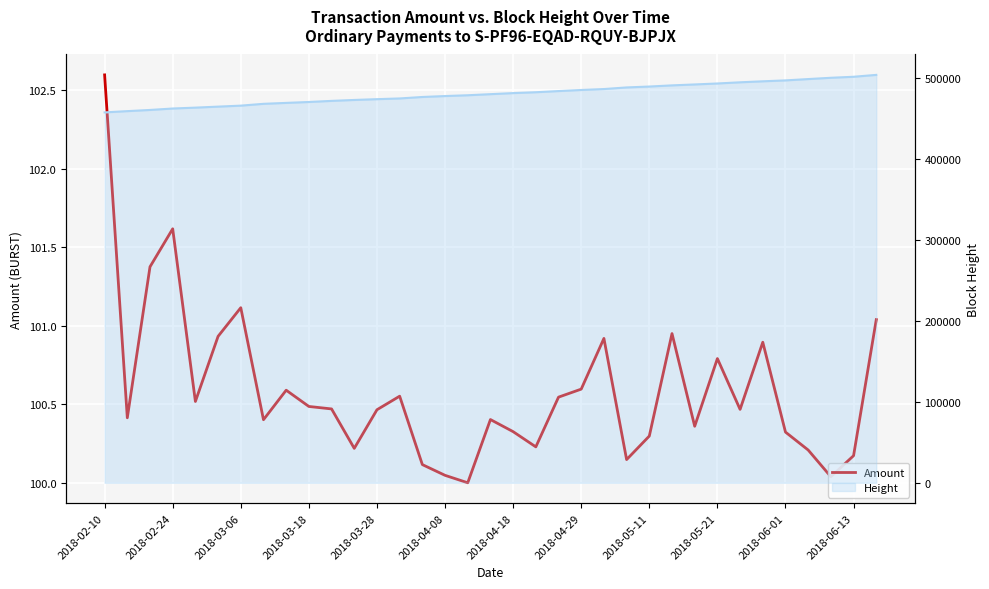

Between 27 and 14, which is larger?

27